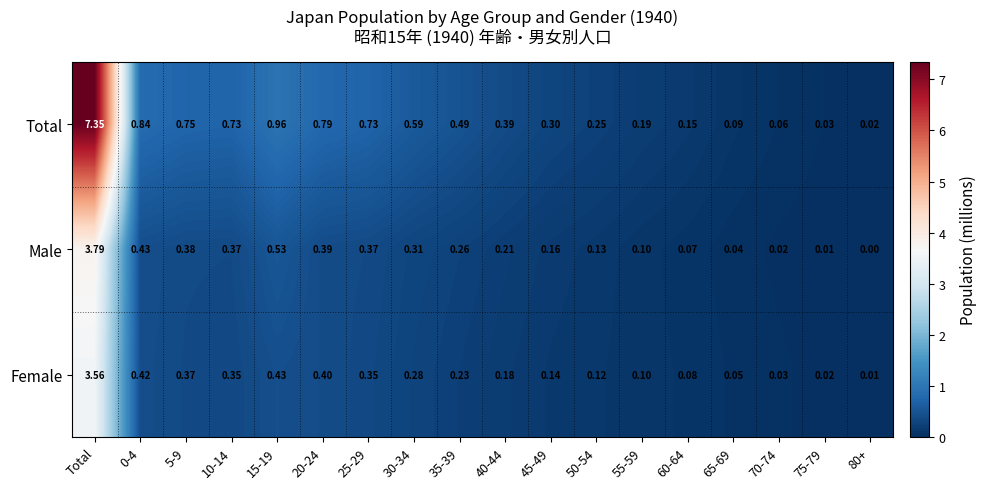

Which category has the lowest value across all series?

80+